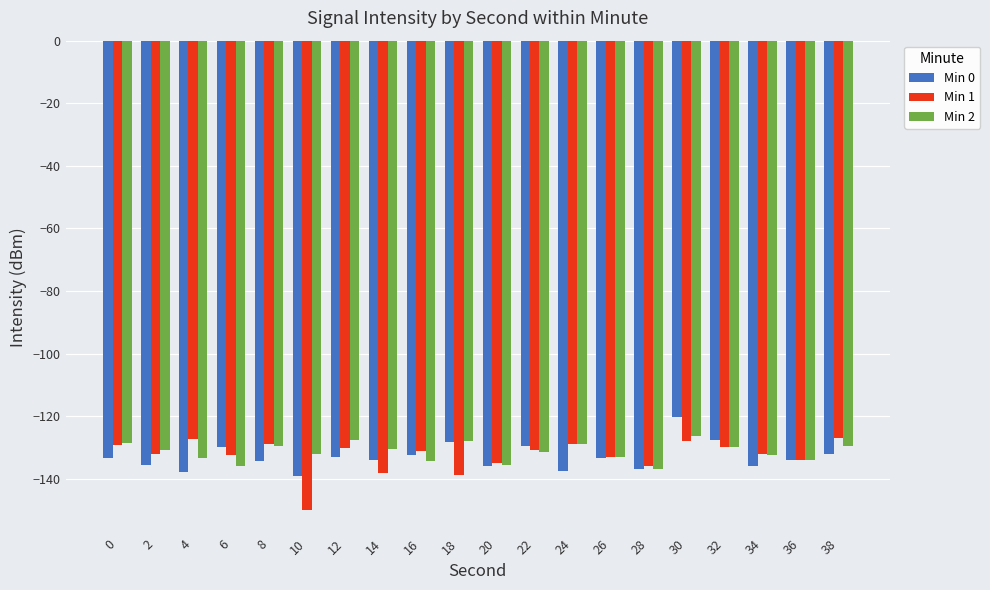

Is it true that Min 1 equals -131.3 at 16?

True